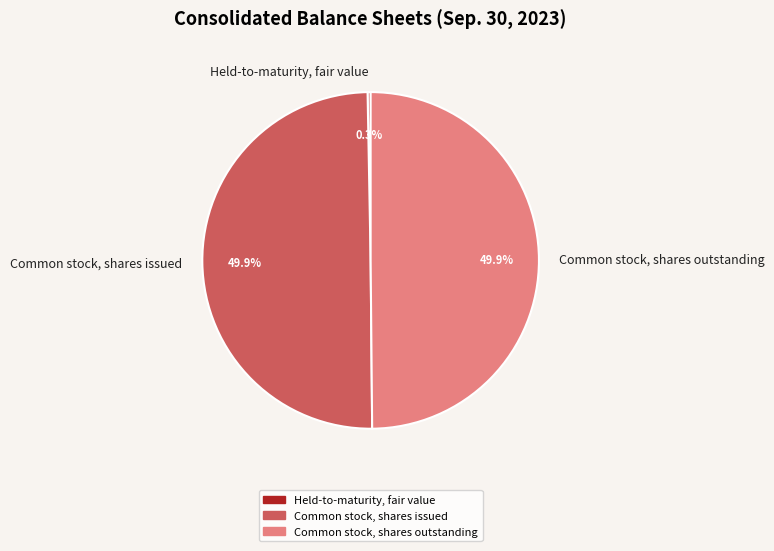

What is the total percentage of Common stock, shares issued and Held-to-maturity, fair value?

50.1%